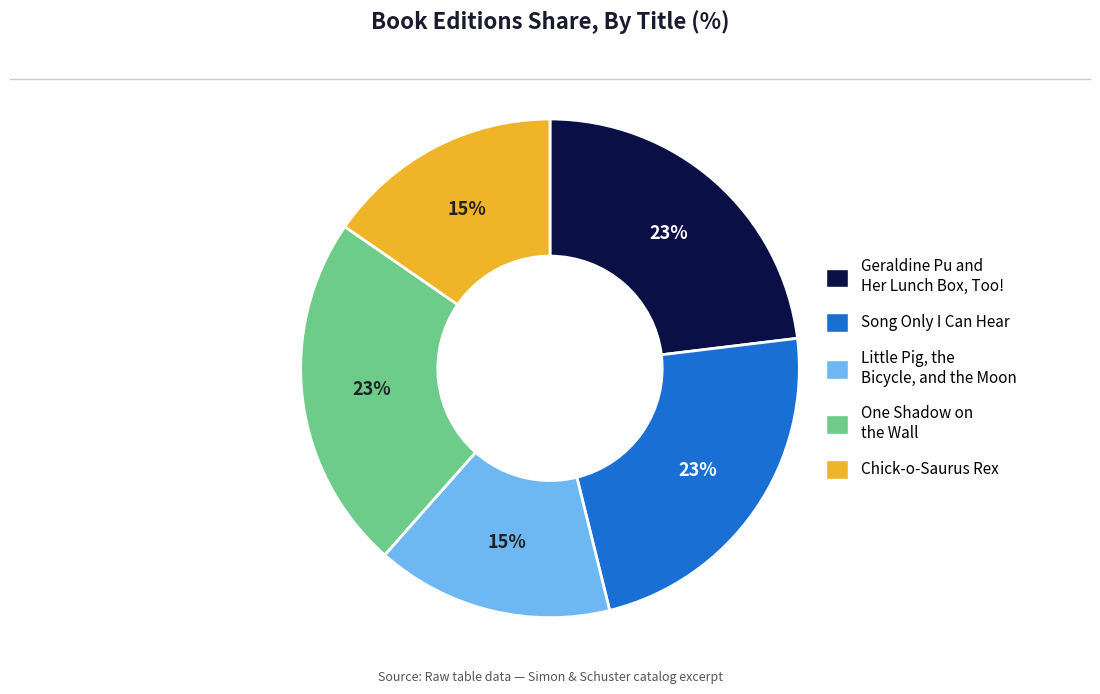

Do Song Only I Can Hear and Geraldine Pu and Her Lunch Box, Too! together represent more than half of the pie?

No